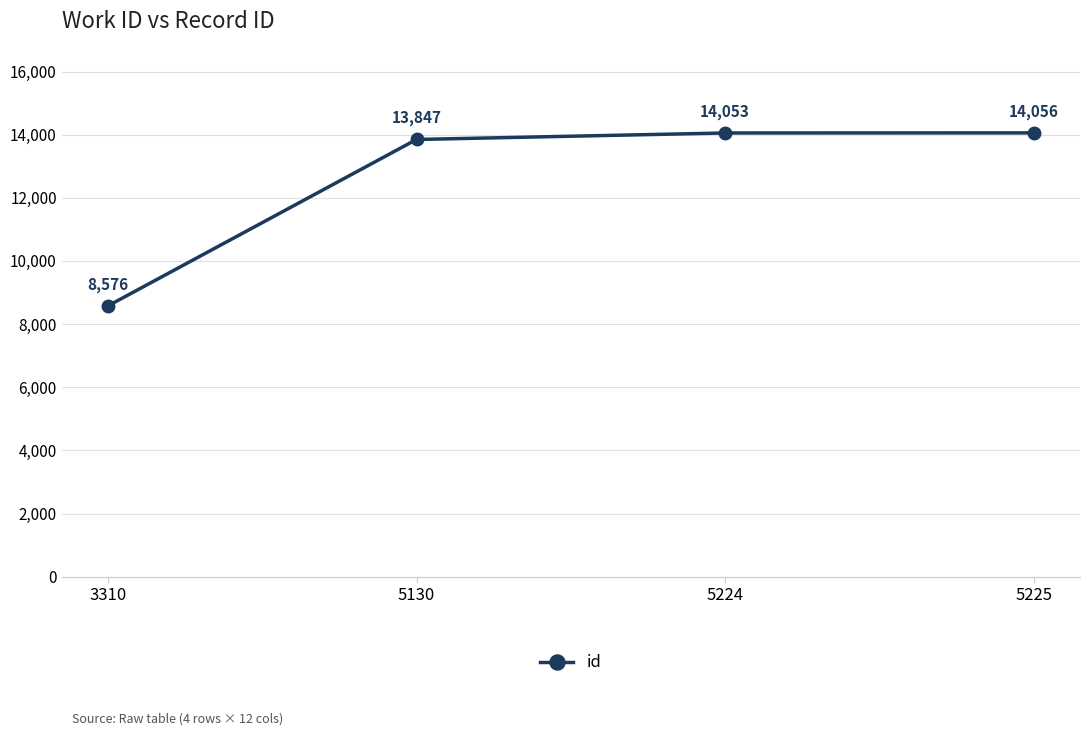

Reading right to left, what are all the values shown in this chart?

5225=14056	5224=14053	5130=13847	3310=8576